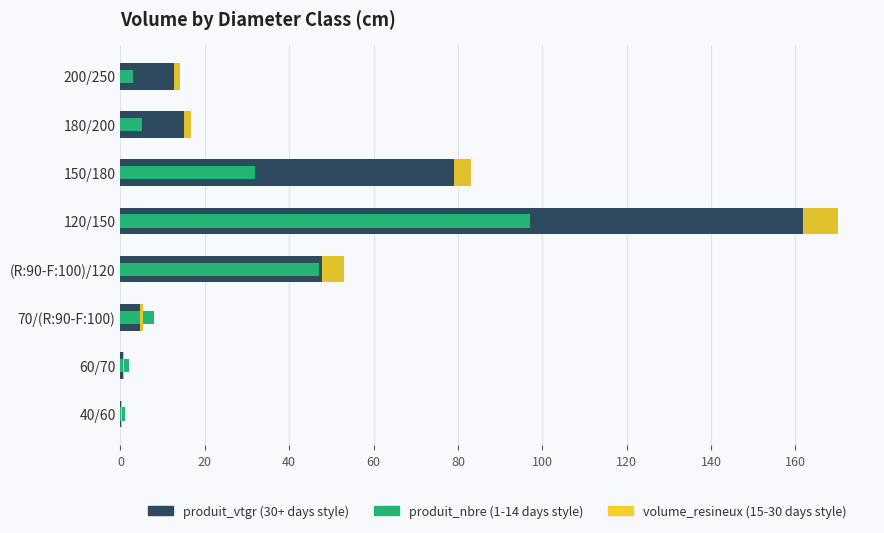

How many values in the volume_resineux series are below 1?

3